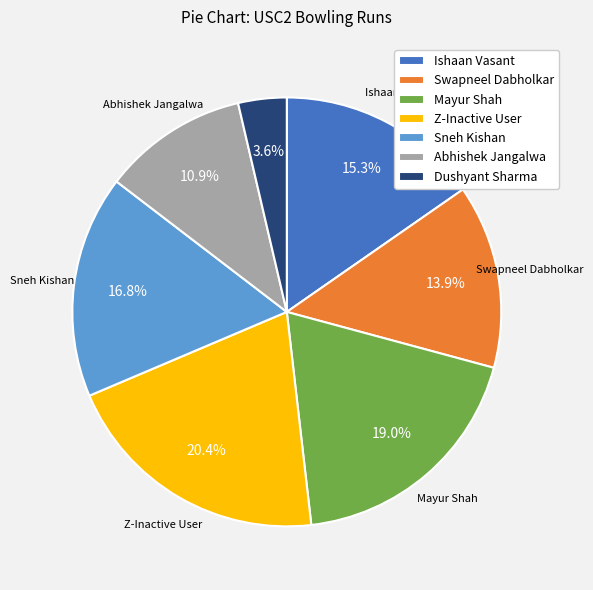

To the nearest percent, what is the combined percentage of Swapneel Dabholkar and Mayur Shah?

33%